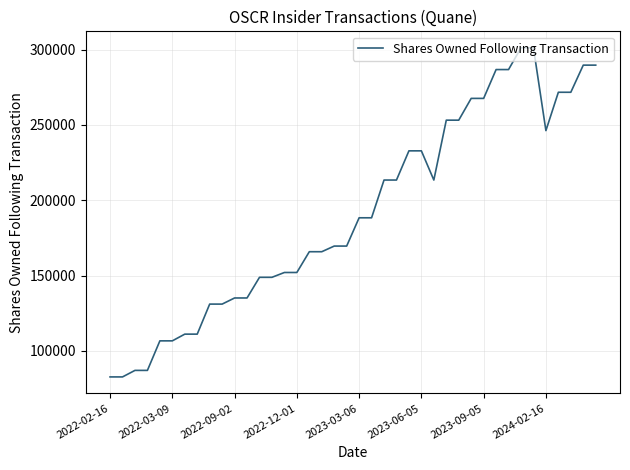

What is the difference between the maximum and minimum values?

218563